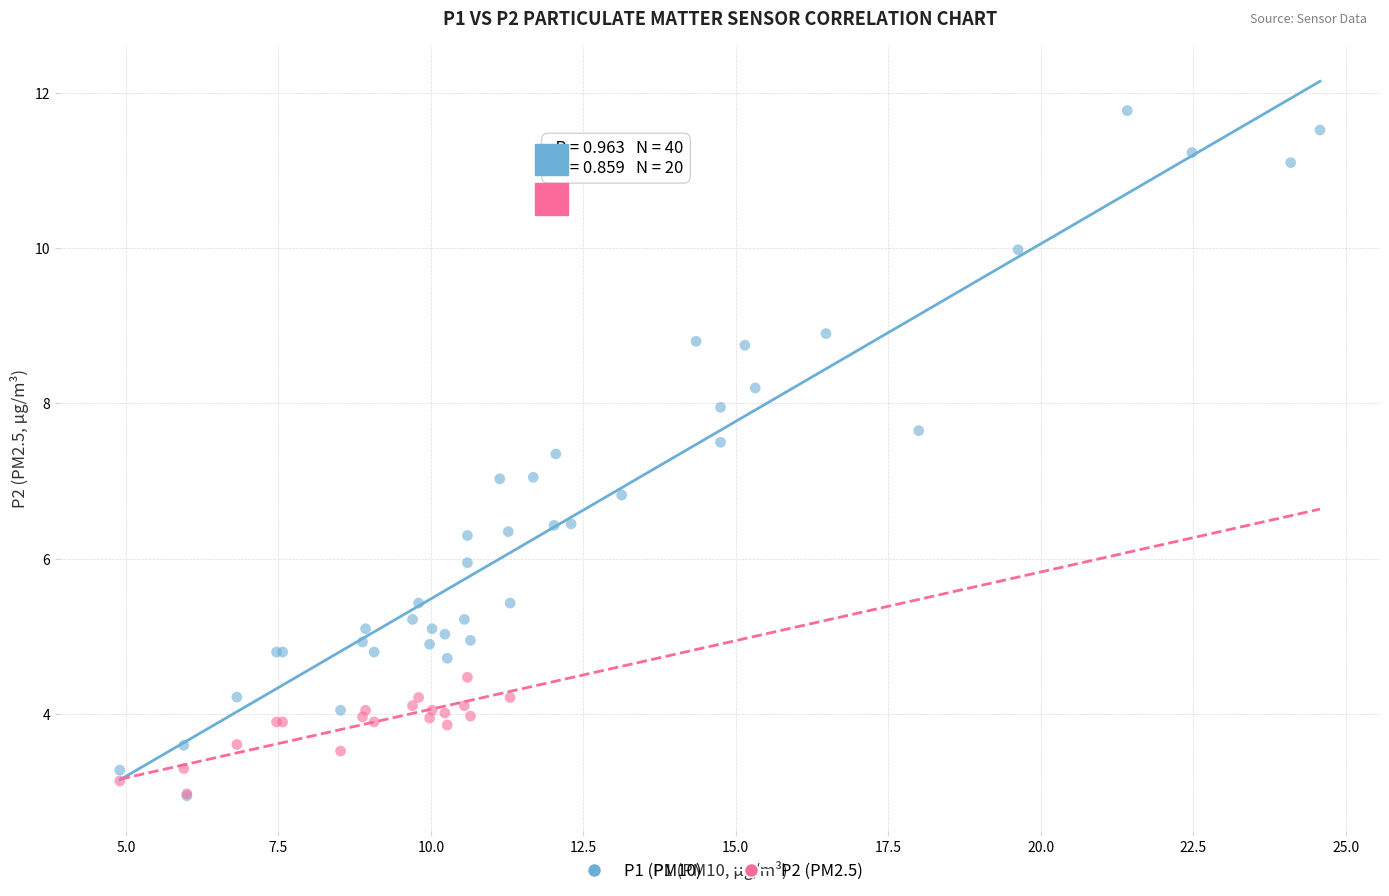

Which series has the largest Y range (max minus min)?

P1 (PM10)